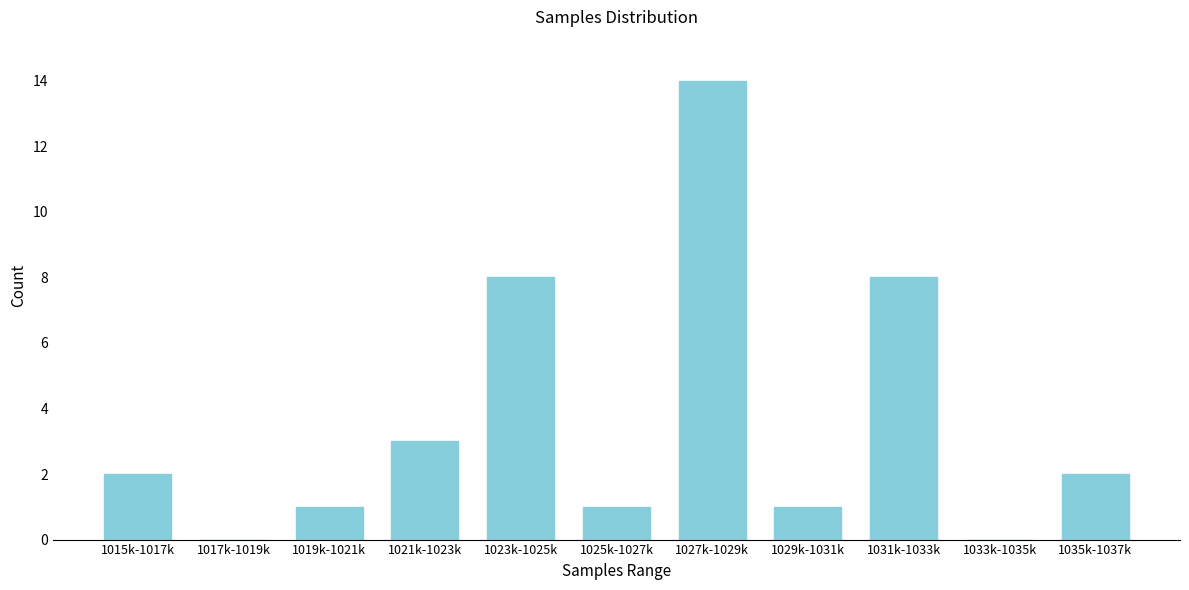

Reading right to left, what are all the values shown in this chart?

1035k-1037k=2	1033k-1035k=0	1031k-1033k=8	1029k-1031k=1	1027k-1029k=14	1025k-1027k=1	1023k-1025k=8	1021k-1023k=3	1019k-1021k=1	1017k-1019k=0	1015k-1017k=2